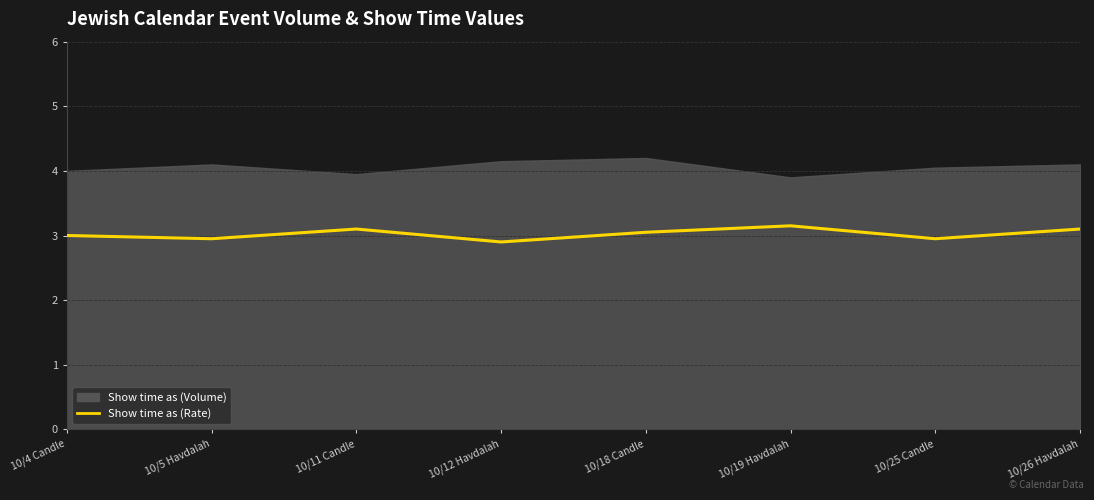

The chart shows a value of 3.0 at 10/18 Candle. True or false?

True